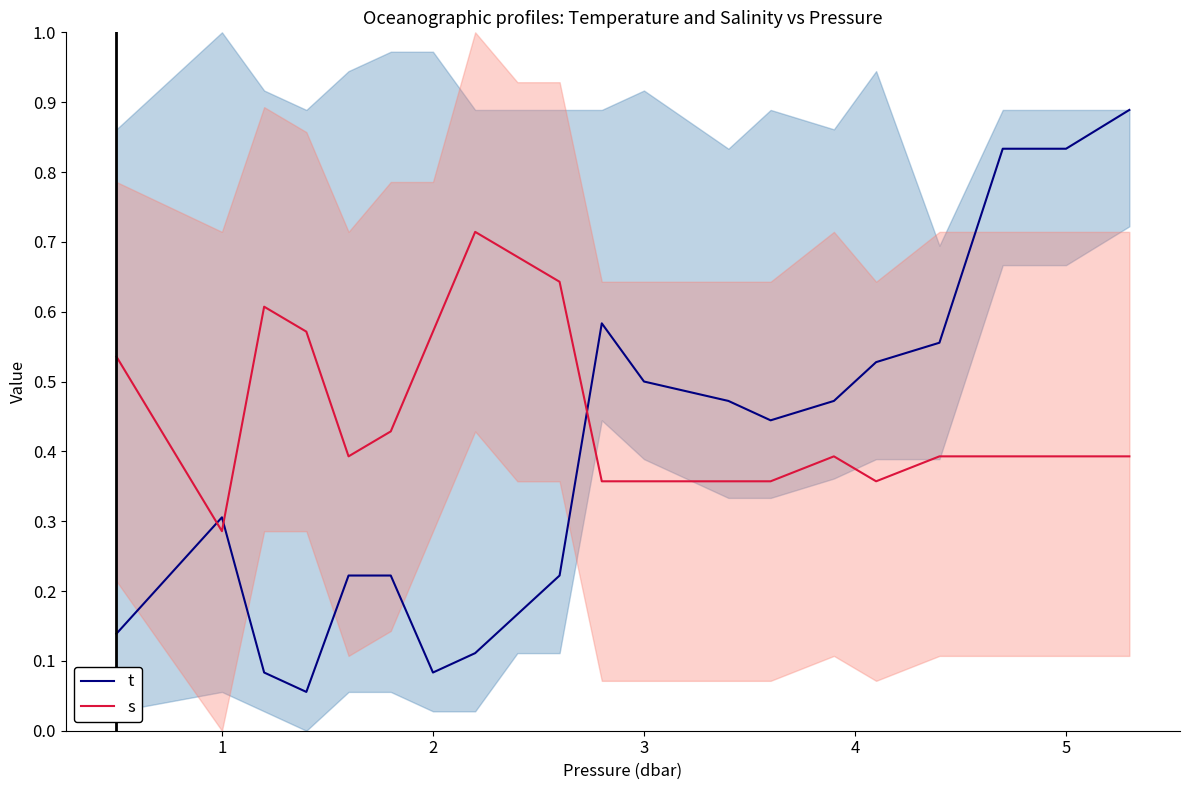

List the series in order of their overall mean, lowest first.

t, s